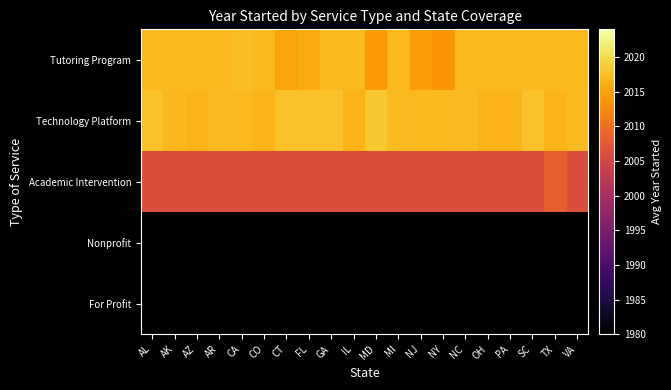

What is the average value of the Tutoring Program series?

2016.4